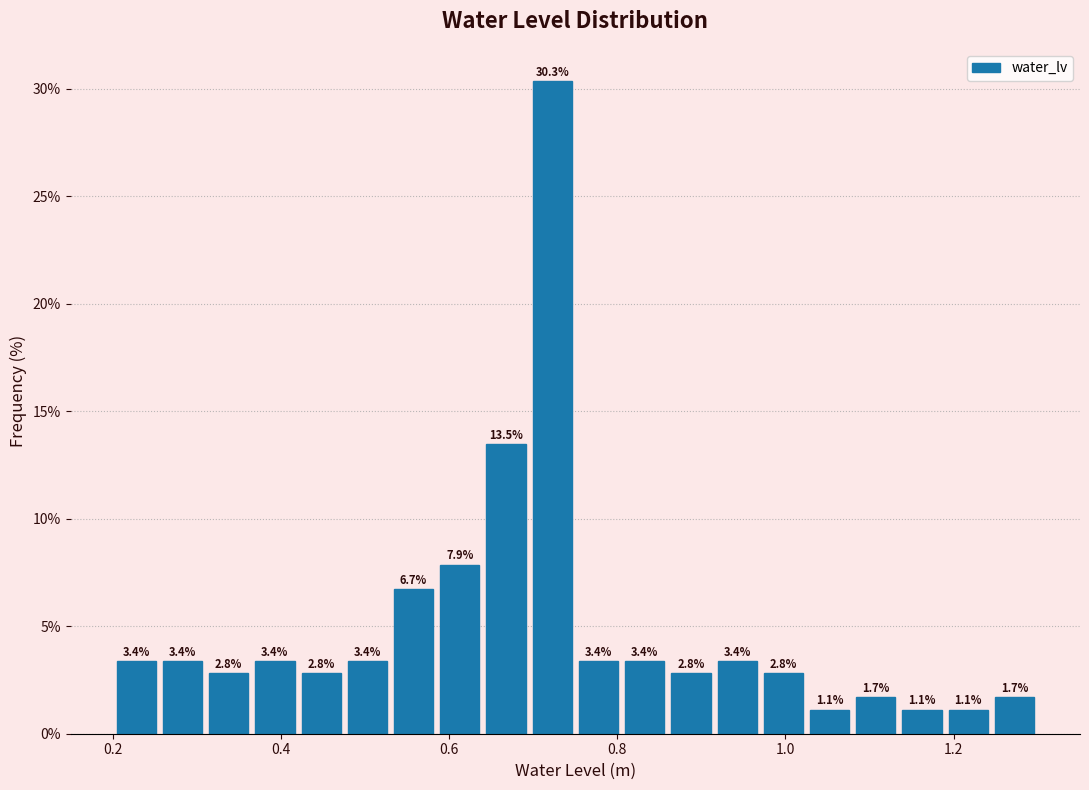

Read against the x-axis, roughly where is the centre of the tallest bar?

0.72